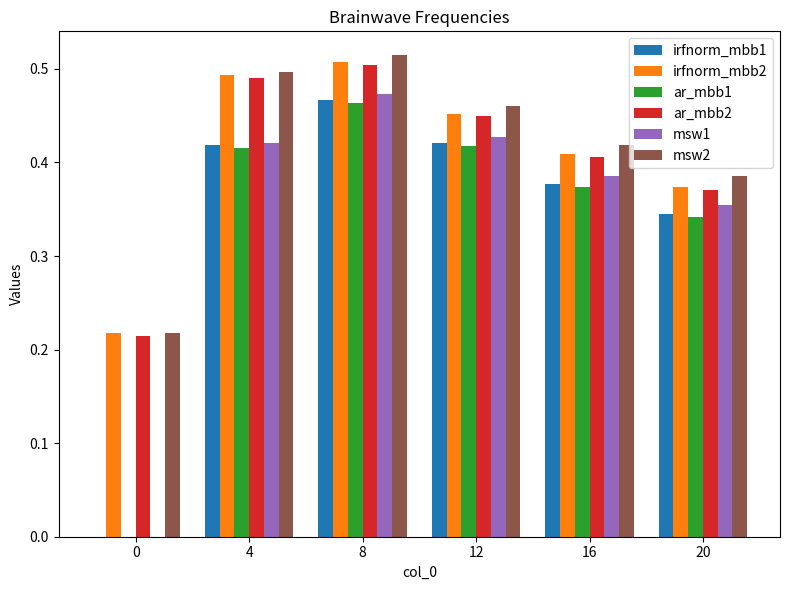

Between 8 and 20, which series saw the biggest shift?

ar_mbb2